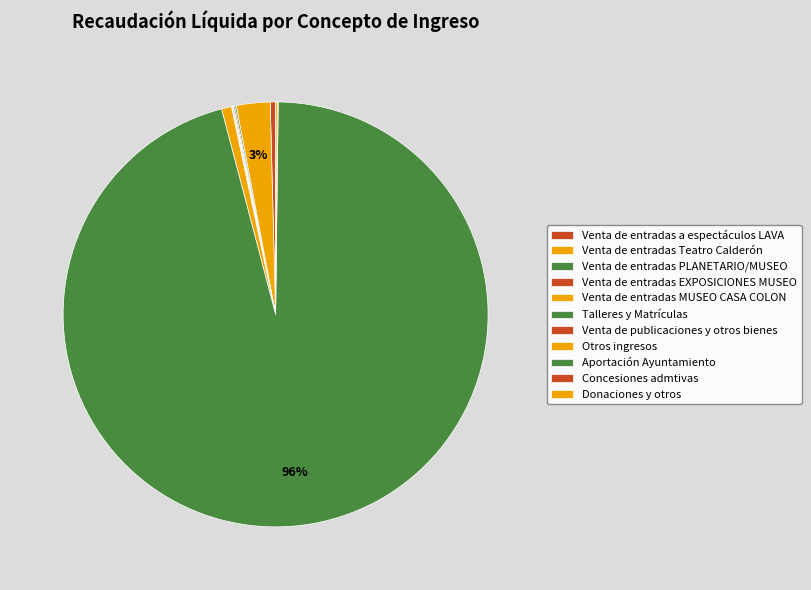

To the nearest percent, what is the average slice percentage?

9%